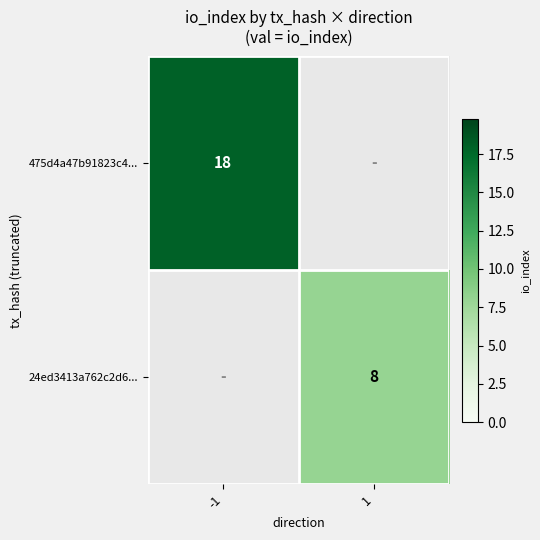

Is the value of 24ed3413a762c2d6... at 1 greater than the value of 475d4a47b91823c4... at -1?

No